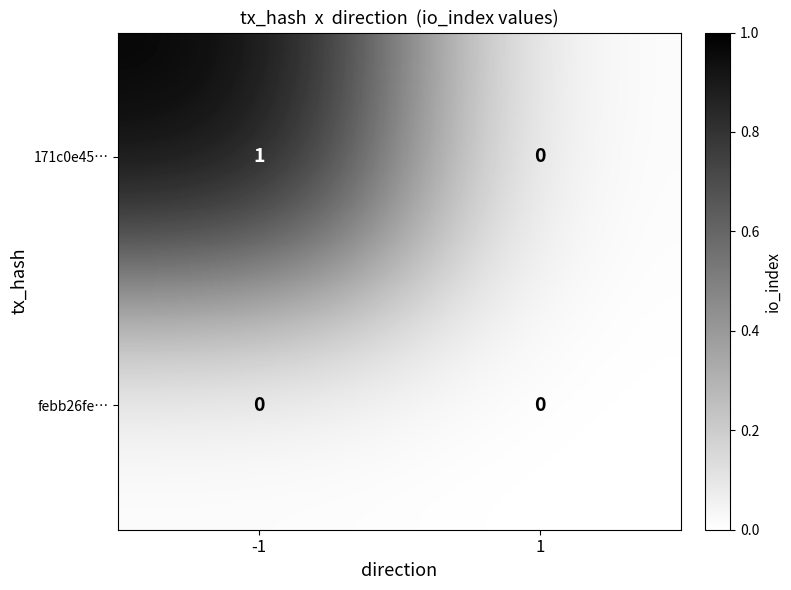

The value of 171c0e45… at -1 is 1. True or false?

True